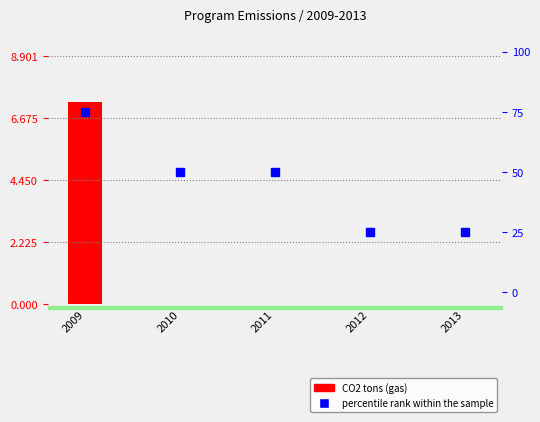

At which category is the sum across all series the highest?

2009